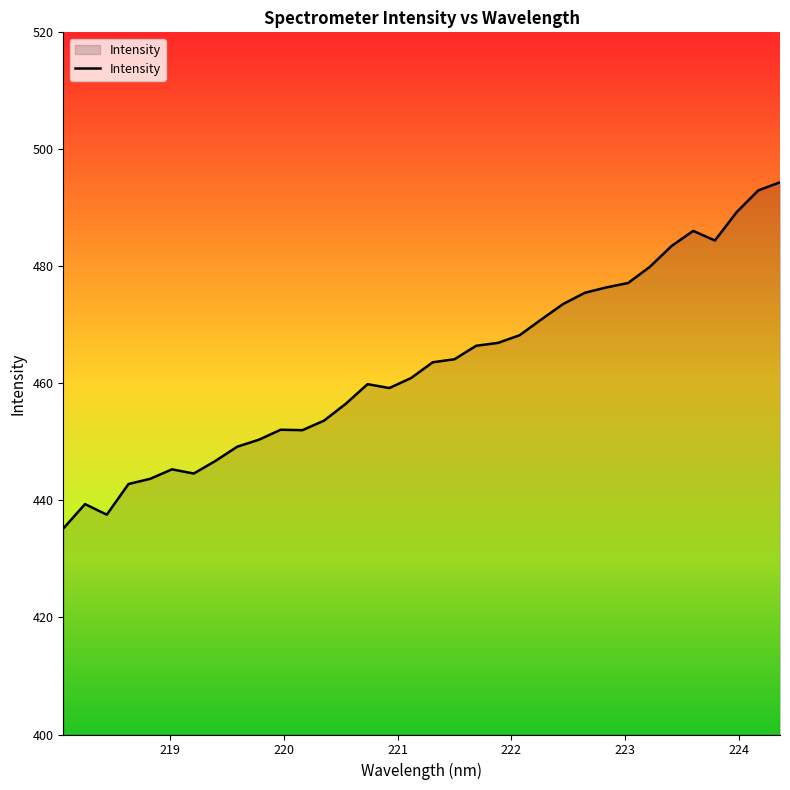

What is the smallest value displayed?

435.2